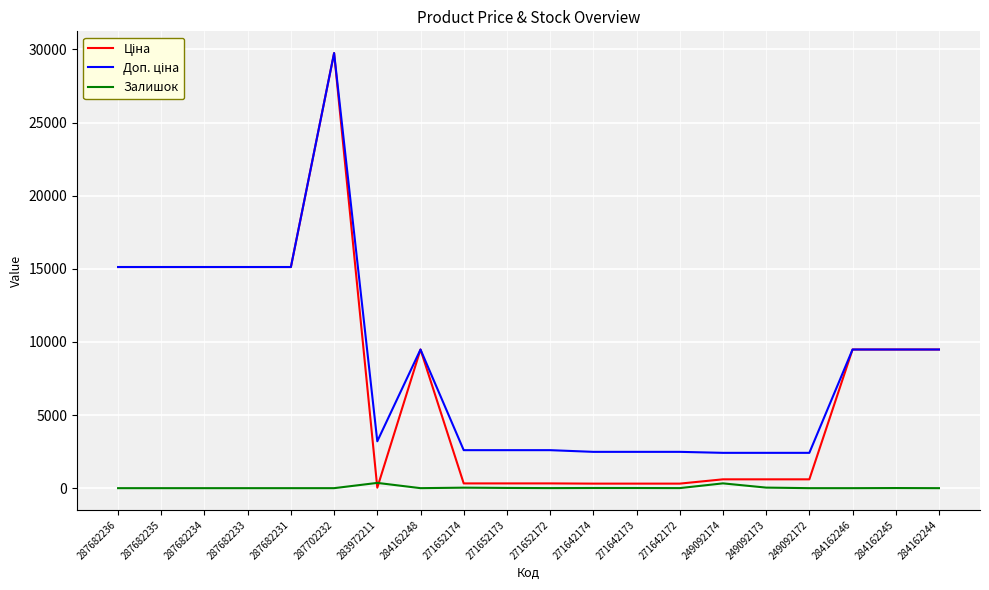

What is the difference between the highest and lowest values at 287682235?

15120.0